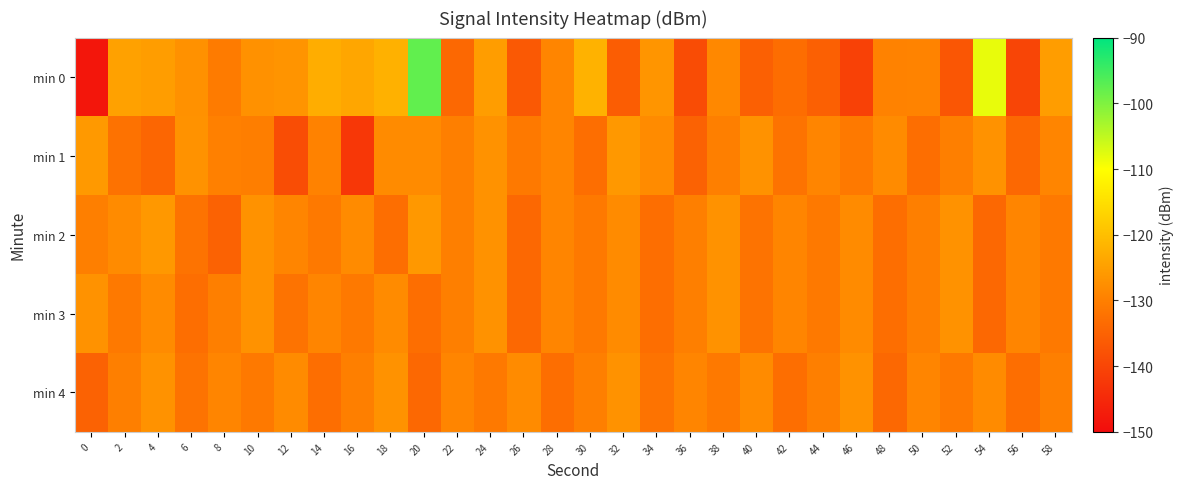

Reading right to left, extract all data points from this chart.

min 0: 58=-125.2	56=-140.1	54=-108.2	52=-137.0	50=-129.3	48=-129.5	46=-140.8	44=-135.3	42=-133.1	40=-135.3	38=-128.4	36=-138.8	34=-126.5	32=-135.8	30=-122.0	28=-128.9	26=-136.6	24=-125.3	22=-134.0	20=-97.7	18=-122.2	16=-123.9	14=-122.8	12=-126.8	10=-127.1	8=-130.7	6=-127.3	4=-125.2	2=-124.6	0=-148.1
min 1: 58=-129.0	56=-134.0	54=-127.0	52=-130.0	50=-133.0	48=-128.0	46=-131.0	44=-129.0	42=-132.0	40=-127.0	38=-130.0	36=-135.0	34=-128.0	32=-126.0	30=-133.0	28=-129.0	26=-131.0	24=-127.0	22=-130.0	20=-128.0	18=-128.2	16=-142.4	14=-129.4	12=-138.7	10=-130.2	8=-129.8	6=-127.0	4=-134.3	2=-132.3	0=-125.9
min 2: 58=-131.0	56=-129.0	54=-134.0	52=-127.0	50=-130.0	48=-133.0	46=-128.0	44=-131.0	42=-129.0	40=-132.0	38=-127.0	36=-130.0	34=-133.0	32=-128.0	30=-131.0	28=-129.0	26=-134.0	24=-127.0	22=-130.0	20=-126.0	18=-133.0	16=-128.0	14=-131.0	12=-129.0	10=-127.0	8=-135.0	6=-132.0	4=-126.0	2=-128.0	0=-130.0
min 3: 58=-131.0	56=-129.0	54=-134.0	52=-127.0	50=-130.0	48=-133.0	46=-128.0	44=-131.0	42=-129.0	40=-132.0	38=-127.0	36=-130.0	34=-133.0	32=-128.0	30=-131.0	28=-129.0	26=-134.0	24=-127.0	22=-130.0	20=-133.0	18=-128.0	16=-131.0	14=-129.0	12=-132.0	10=-127.0	8=-130.0	6=-133.0	4=-128.0	2=-131.0	0=-127.0
min 4: 58=-130.0	56=-133.0	54=-128.0	52=-131.0	50=-129.0	48=-134.0	46=-127.0	44=-130.0	42=-133.0	40=-128.0	38=-131.0	36=-129.0	34=-132.0	32=-127.0	30=-130.0	28=-133.0	26=-128.0	24=-131.0	22=-129.0	20=-134.0	18=-127.0	16=-130.0	14=-133.0	12=-128.0	10=-131.0	8=-129.0	6=-132.0	4=-127.0	2=-130.0	0=-135.0